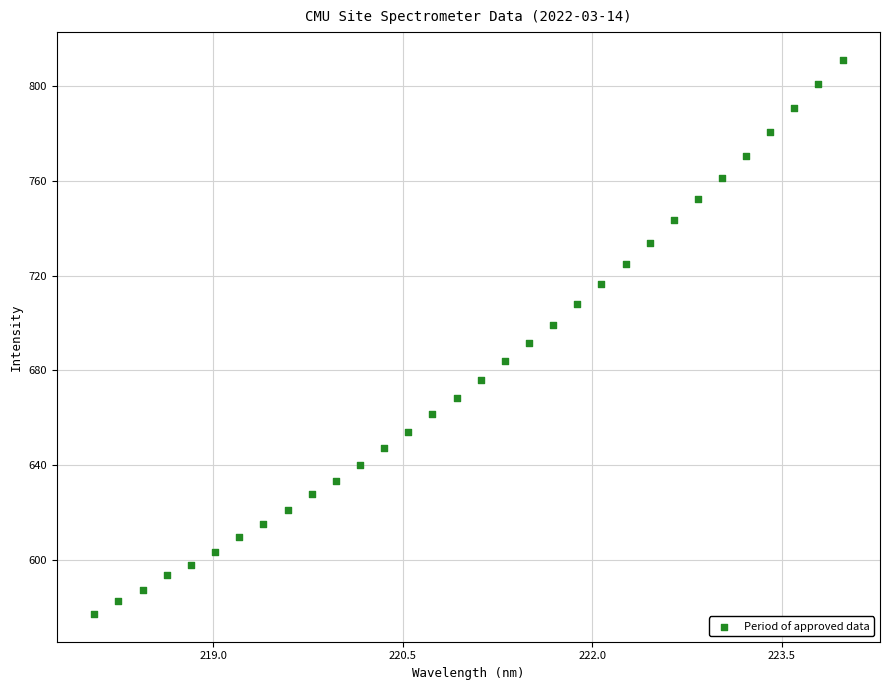

What is the range of X values (max minus min)?

5.9